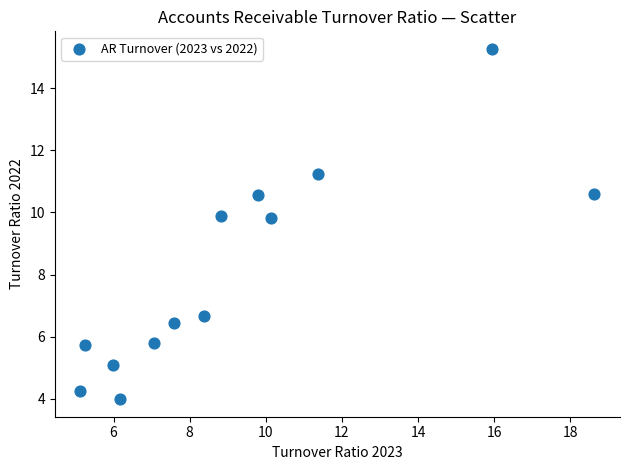

What is the range of Y values (max minus min)?

11.3